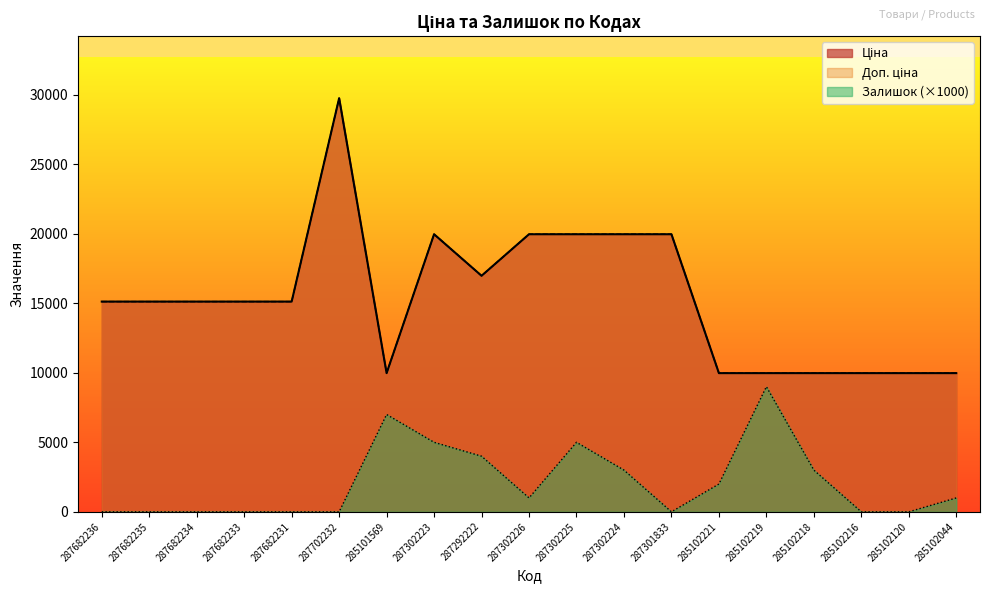

What position from the right is 285101569?

13